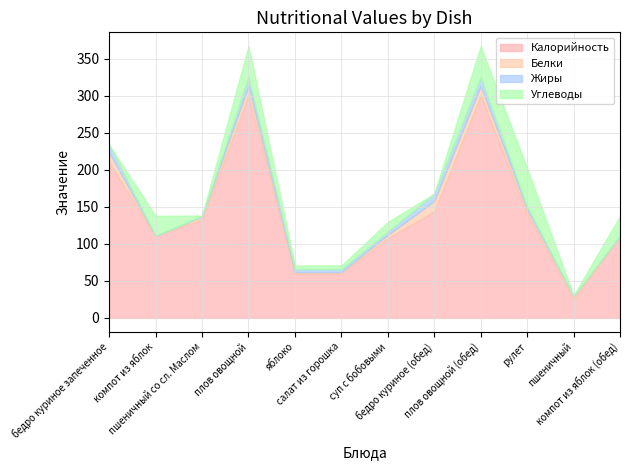

What position from the right is компот из яблок?

11